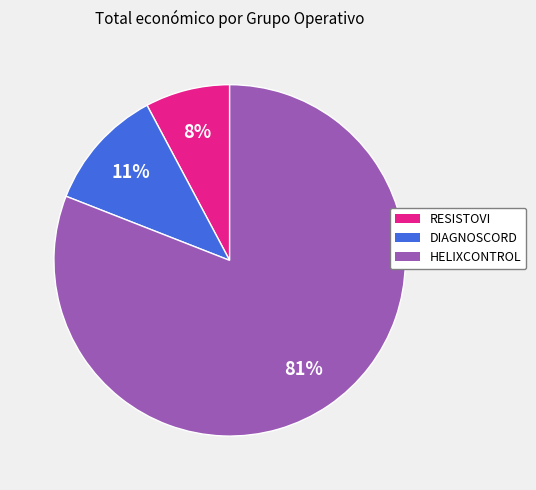

How many slices are in this pie chart?

3